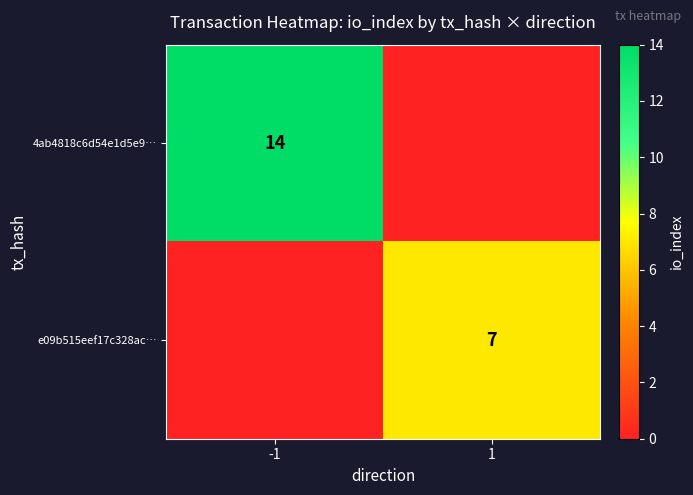

Is it true that 4ab4818c6d54e1d5e9… equals 7 at -1?

False